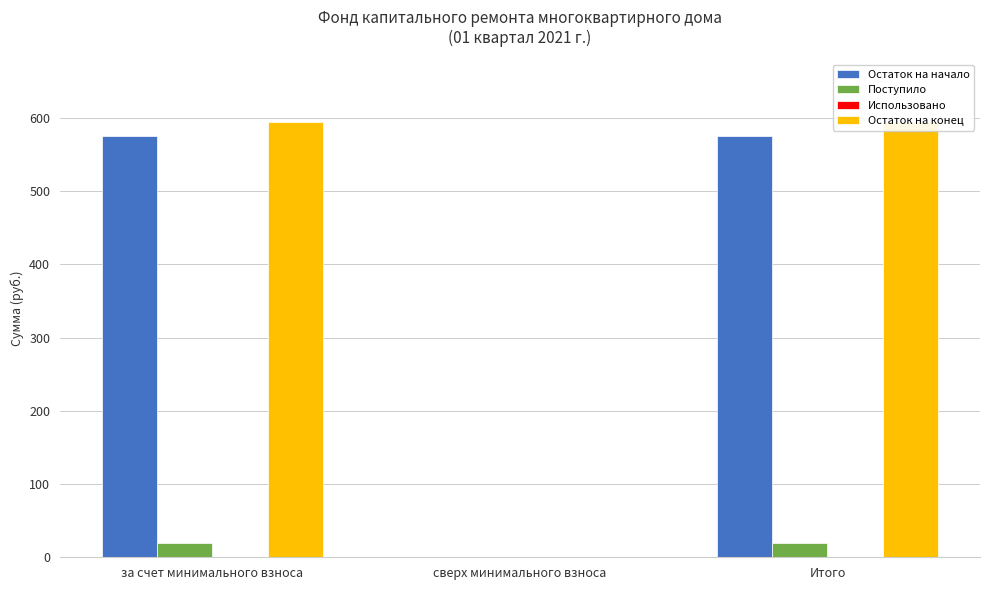

Which series has the largest total across all categories?

Остаток на конец